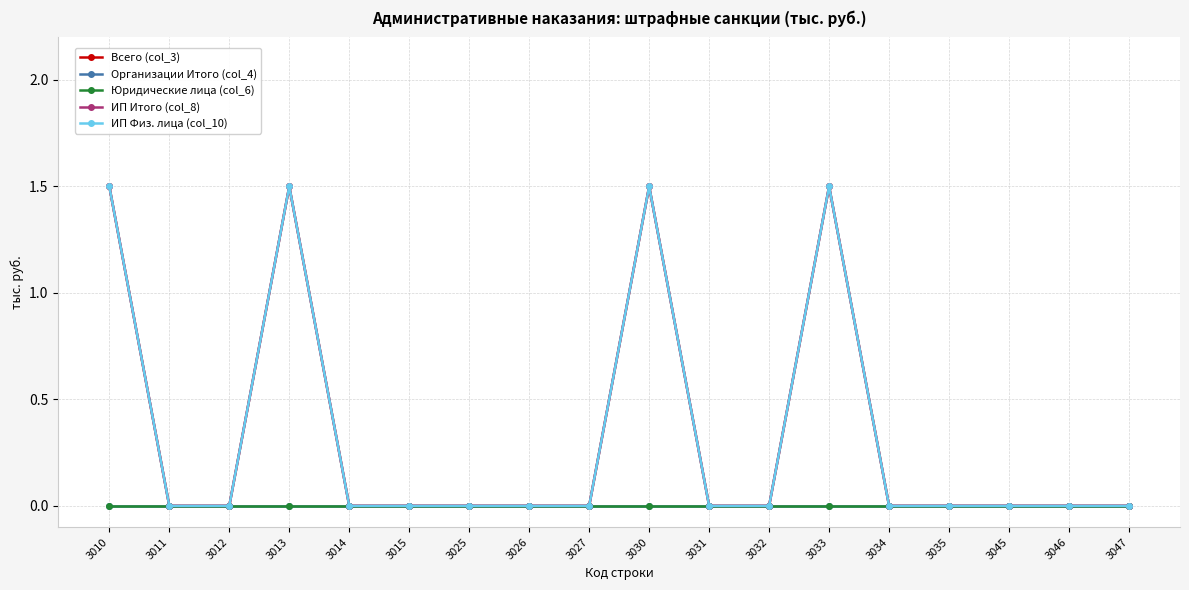

Is it true that ИП Итого (col_8) equals -0.9 at 3026?

False